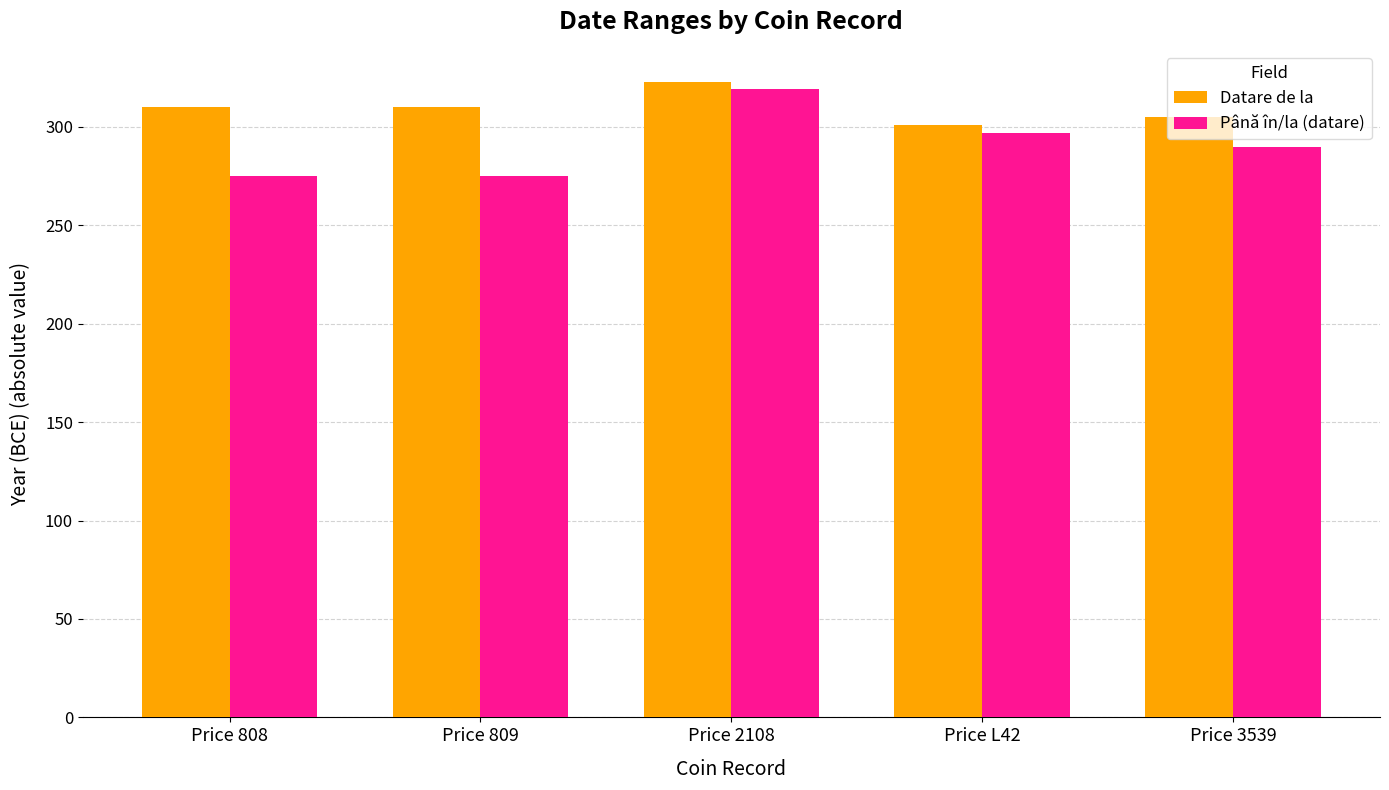

Is it true that Datare de la equals 305 at Price 3539?

True